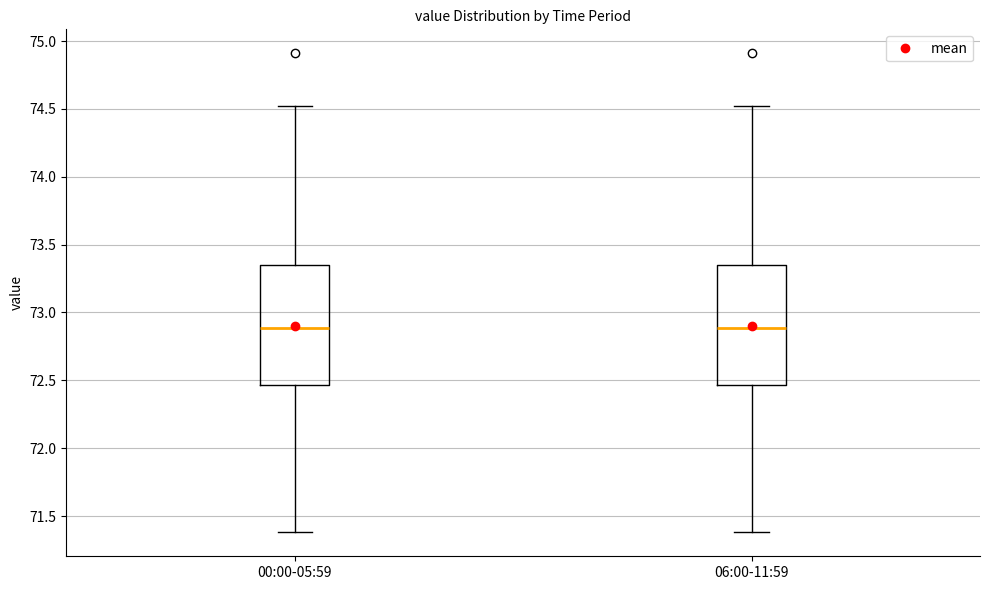

Reading left to right, transcribe this box plot: for each box, give where its median line is, the range the box spans, and where its two whiskers end, as read against the y-axis. The values are not printed on the chart, so give them approximately, as read against the axis.

00:00-05:59: median 72.90, box 72.45 to 73.35, whiskers 71.40 to 74.50
06:00-11:59: median 72.90, box 72.45 to 73.35, whiskers 71.40 to 74.50